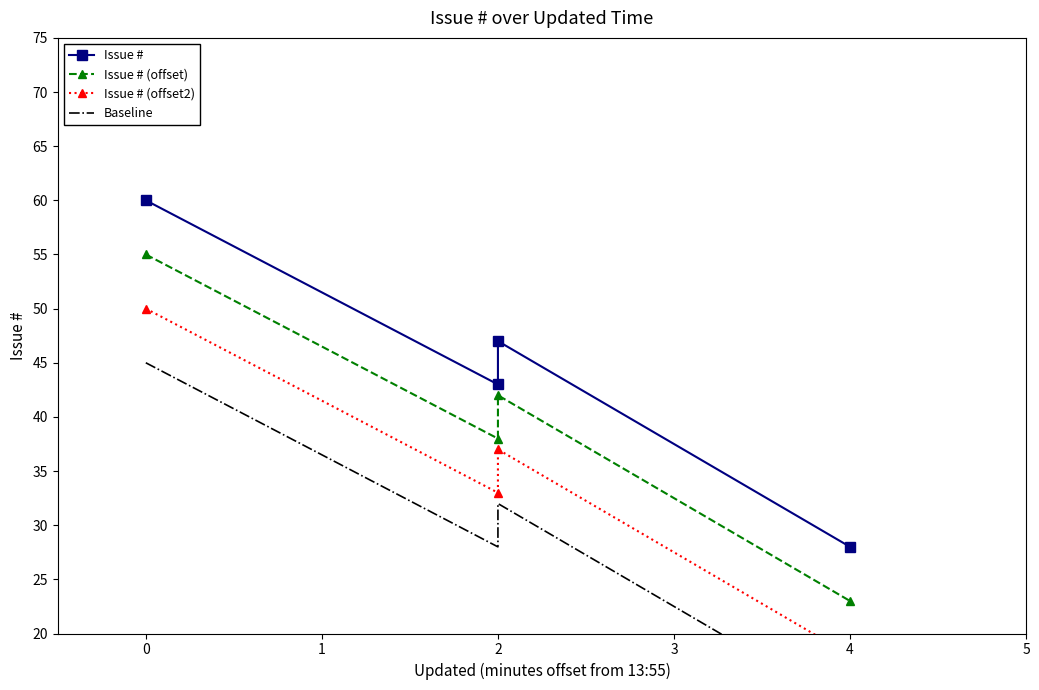

Which series has the largest total across all categories?

Issue #